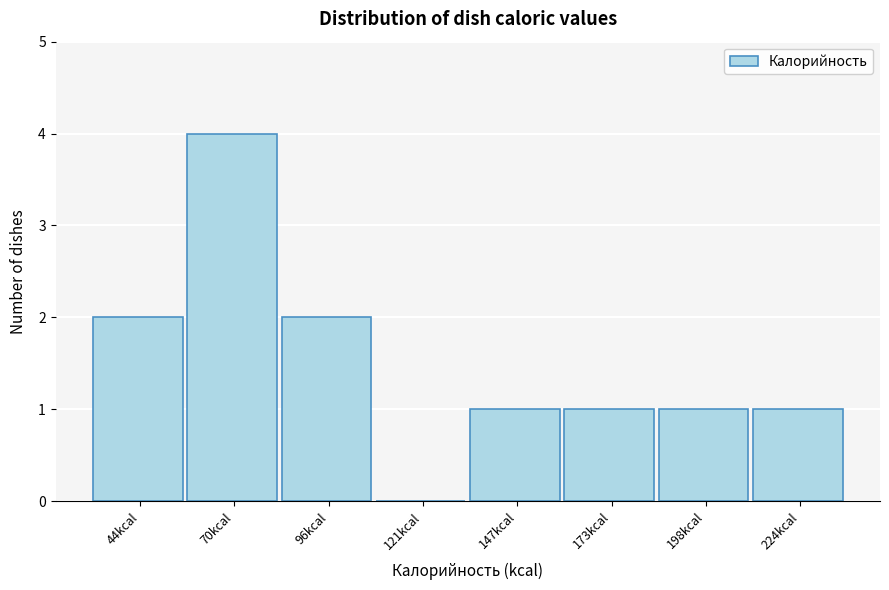

Reading right to left, transcribe all the data shown in this chart.

224kcal=1	198kcal=1	173kcal=1	147kcal=1	121kcal=0	96kcal=2	70kcal=4	44kcal=2